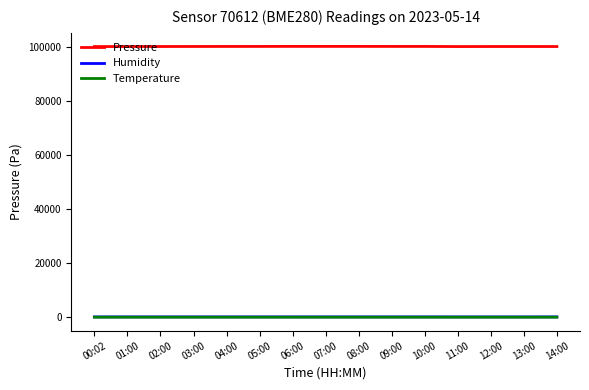

At how many categories does at least one series exceed 19833?

15